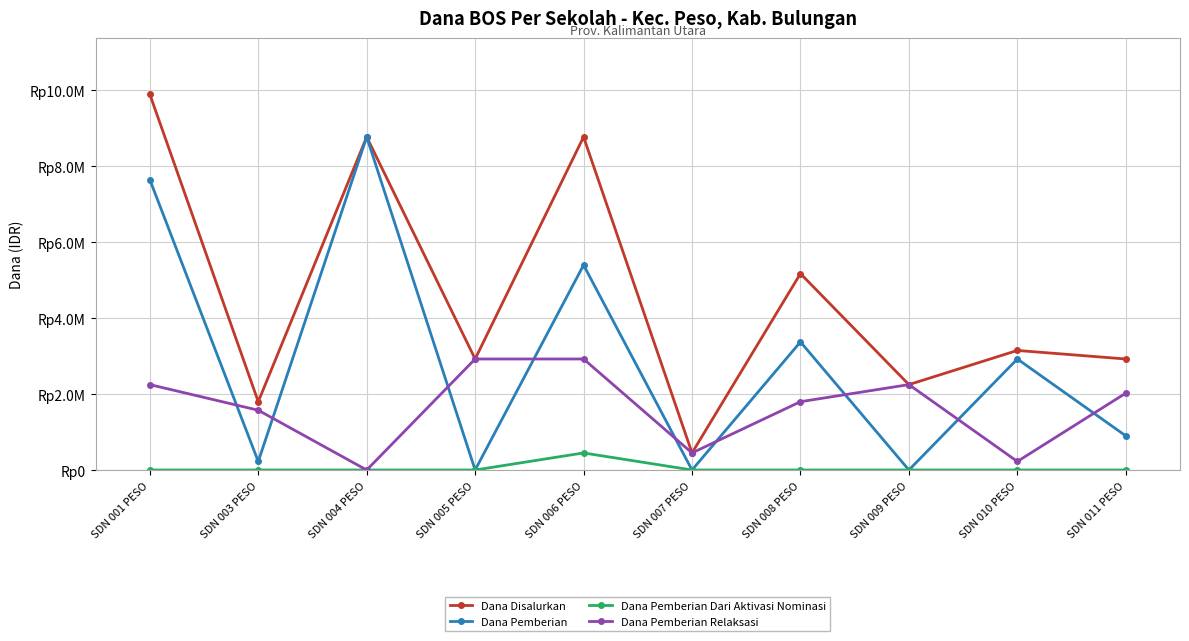

Is this an area chart (filled region under the line)?

No